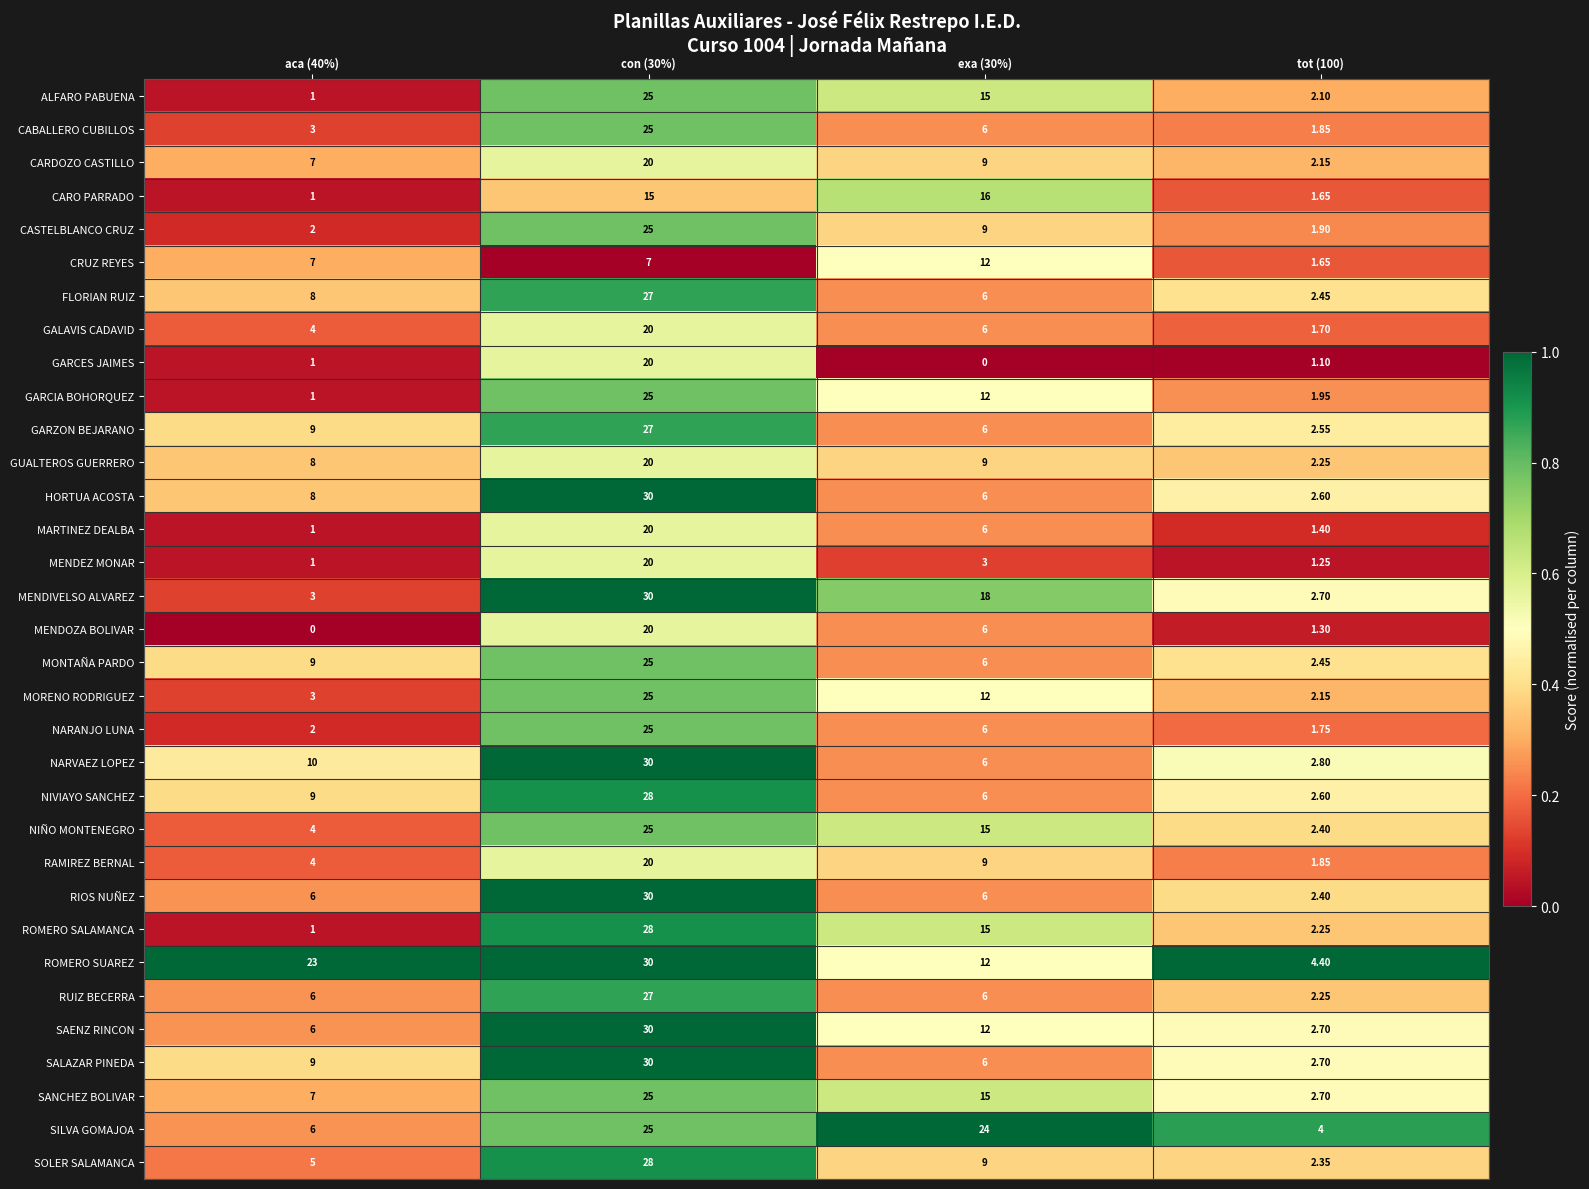

Which series has the largest range (max minus min)?

RIOS NUÑEZ